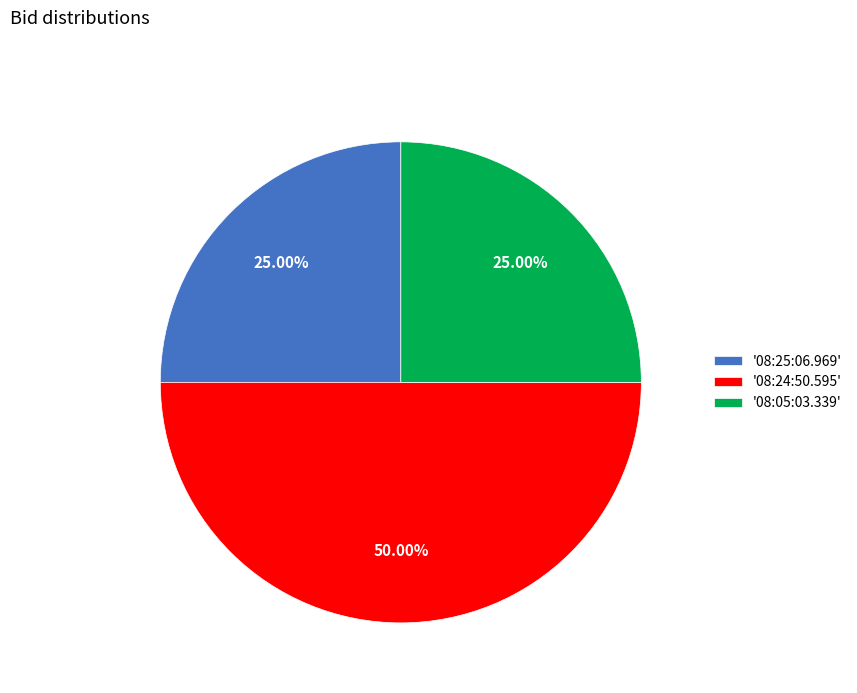

How many segments does this pie chart have?

3